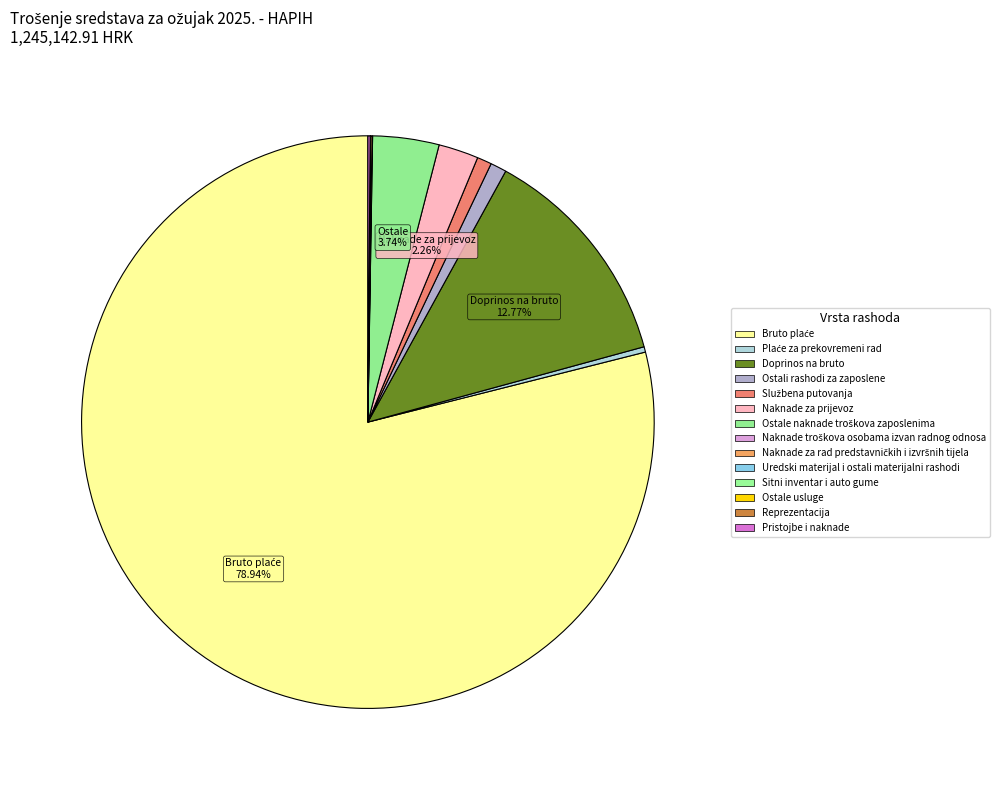

What percentage is the Doprinos na bruto slice, to the nearest percent?

13%